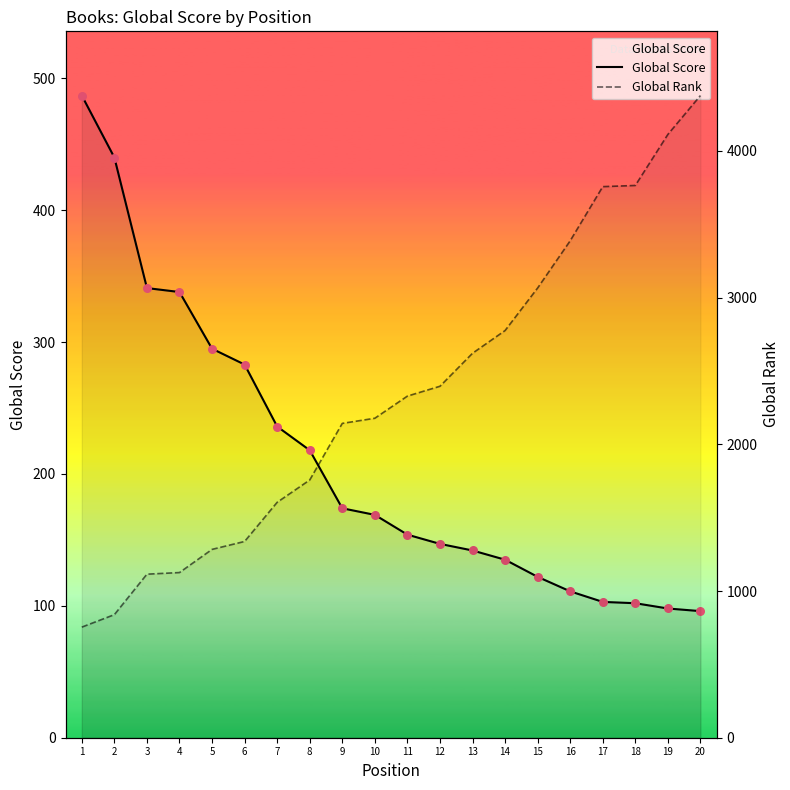

Which series has the largest total across all categories?

Global Rank